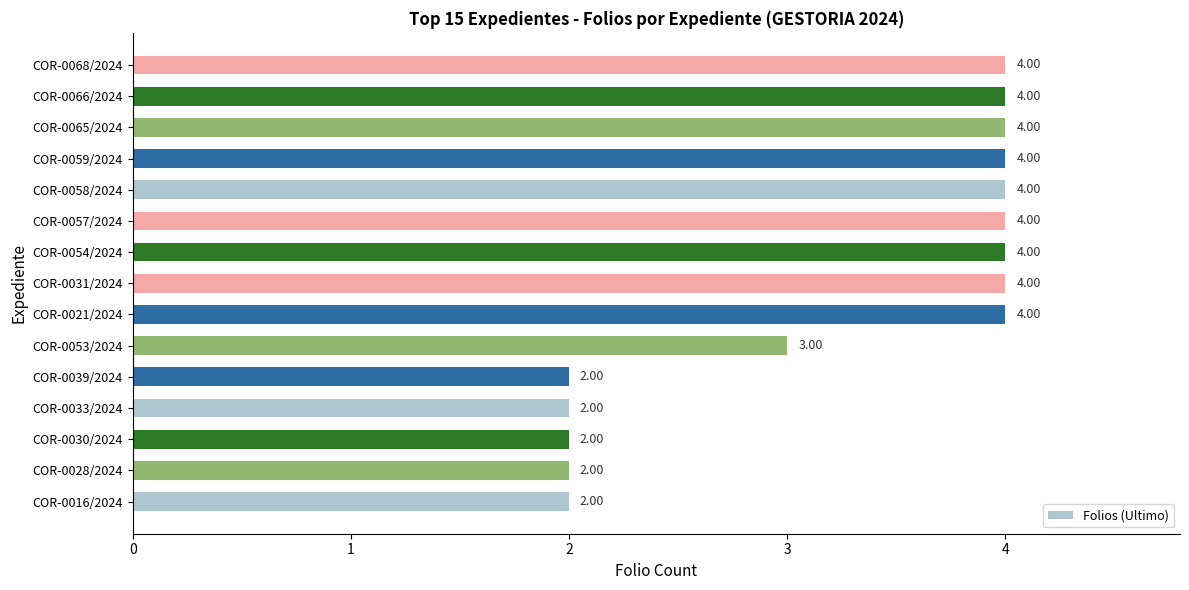

What is the sum of all values?

49